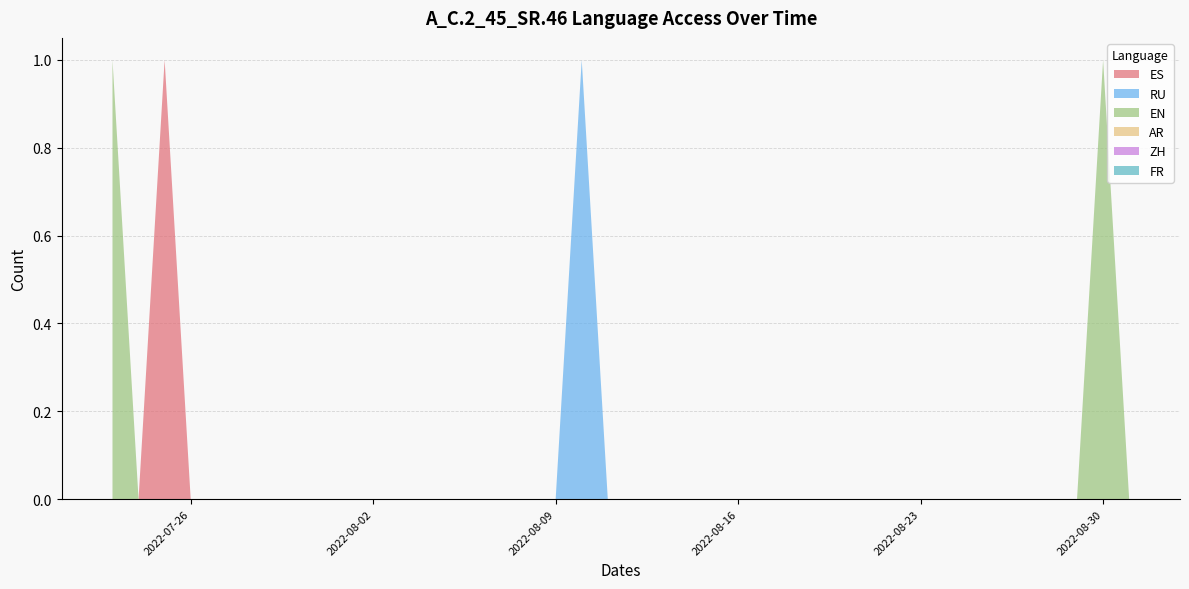

Reading left to right, transcribe all the data shown in this chart.

ES: 2022-07-23=0	2022-07-24=0	2022-07-25=1	2022-07-26=0	2022-07-27=0	2022-07-28=0	2022-07-29=0	2022-07-30=0	2022-07-31=0	2022-08-01=0	2022-08-02=0	2022-08-03=0	2022-08-04=0	2022-08-05=0	2022-08-06=0	2022-08-07=0	2022-08-08=0	2022-08-09=0	2022-08-10=0	2022-08-11=0	2022-08-12=0	2022-08-13=0	2022-08-14=0	2022-08-15=0	2022-08-16=0	2022-08-17=0	2022-08-18=0	2022-08-19=0	2022-08-20=0	2022-08-21=0	2022-08-22=0	2022-08-23=0	2022-08-24=0	2022-08-25=0	2022-08-26=0	2022-08-27=0	2022-08-28=0	2022-08-29=0	2022-08-30=0	2022-08-31=0
RU: 2022-07-23=0	2022-07-24=0	2022-07-25=0	2022-07-26=0	2022-07-27=0	2022-07-28=0	2022-07-29=0	2022-07-30=0	2022-07-31=0	2022-08-01=0	2022-08-02=0	2022-08-03=0	2022-08-04=0	2022-08-05=0	2022-08-06=0	2022-08-07=0	2022-08-08=0	2022-08-09=0	2022-08-10=1	2022-08-11=0	2022-08-12=0	2022-08-13=0	2022-08-14=0	2022-08-15=0	2022-08-16=0	2022-08-17=0	2022-08-18=0	2022-08-19=0	2022-08-20=0	2022-08-21=0	2022-08-22=0	2022-08-23=0	2022-08-24=0	2022-08-25=0	2022-08-26=0	2022-08-27=0	2022-08-28=0	2022-08-29=0	2022-08-30=0	2022-08-31=0
EN: 2022-07-23=1	2022-07-24=0	2022-07-25=0	2022-07-26=0	2022-07-27=0	2022-07-28=0	2022-07-29=0	2022-07-30=0	2022-07-31=0	2022-08-01=0	2022-08-02=0	2022-08-03=0	2022-08-04=0	2022-08-05=0	2022-08-06=0	2022-08-07=0	2022-08-08=0	2022-08-09=0	2022-08-10=0	2022-08-11=0	2022-08-12=0	2022-08-13=0	2022-08-14=0	2022-08-15=0	2022-08-16=0	2022-08-17=0	2022-08-18=0	2022-08-19=0	2022-08-20=0	2022-08-21=0	2022-08-22=0	2022-08-23=0	2022-08-24=0	2022-08-25=0	2022-08-26=0	2022-08-27=0	2022-08-28=0	2022-08-29=0	2022-08-30=1	2022-08-31=0
AR: 2022-07-23=0	2022-07-24=0	2022-07-25=0	2022-07-26=0	2022-07-27=0	2022-07-28=0	2022-07-29=0	2022-07-30=0	2022-07-31=0	2022-08-01=0	2022-08-02=0	2022-08-03=0	2022-08-04=0	2022-08-05=0	2022-08-06=0	2022-08-07=0	2022-08-08=0	2022-08-09=0	2022-08-10=0	2022-08-11=0	2022-08-12=0	2022-08-13=0	2022-08-14=0	2022-08-15=0	2022-08-16=0	2022-08-17=0	2022-08-18=0	2022-08-19=0	2022-08-20=0	2022-08-21=0	2022-08-22=0	2022-08-23=0	2022-08-24=0	2022-08-25=0	2022-08-26=0	2022-08-27=0	2022-08-28=0	2022-08-29=0	2022-08-30=0	2022-08-31=0
ZH: 2022-07-23=0	2022-07-24=0	2022-07-25=0	2022-07-26=0	2022-07-27=0	2022-07-28=0	2022-07-29=0	2022-07-30=0	2022-07-31=0	2022-08-01=0	2022-08-02=0	2022-08-03=0	2022-08-04=0	2022-08-05=0	2022-08-06=0	2022-08-07=0	2022-08-08=0	2022-08-09=0	2022-08-10=0	2022-08-11=0	2022-08-12=0	2022-08-13=0	2022-08-14=0	2022-08-15=0	2022-08-16=0	2022-08-17=0	2022-08-18=0	2022-08-19=0	2022-08-20=0	2022-08-21=0	2022-08-22=0	2022-08-23=0	2022-08-24=0	2022-08-25=0	2022-08-26=0	2022-08-27=0	2022-08-28=0	2022-08-29=0	2022-08-30=0	2022-08-31=0
FR: 2022-07-23=0	2022-07-24=0	2022-07-25=0	2022-07-26=0	2022-07-27=0	2022-07-28=0	2022-07-29=0	2022-07-30=0	2022-07-31=0	2022-08-01=0	2022-08-02=0	2022-08-03=0	2022-08-04=0	2022-08-05=0	2022-08-06=0	2022-08-07=0	2022-08-08=0	2022-08-09=0	2022-08-10=0	2022-08-11=0	2022-08-12=0	2022-08-13=0	2022-08-14=0	2022-08-15=0	2022-08-16=0	2022-08-17=0	2022-08-18=0	2022-08-19=0	2022-08-20=0	2022-08-21=0	2022-08-22=0	2022-08-23=0	2022-08-24=0	2022-08-25=0	2022-08-26=0	2022-08-27=0	2022-08-28=0	2022-08-29=0	2022-08-30=0	2022-08-31=0